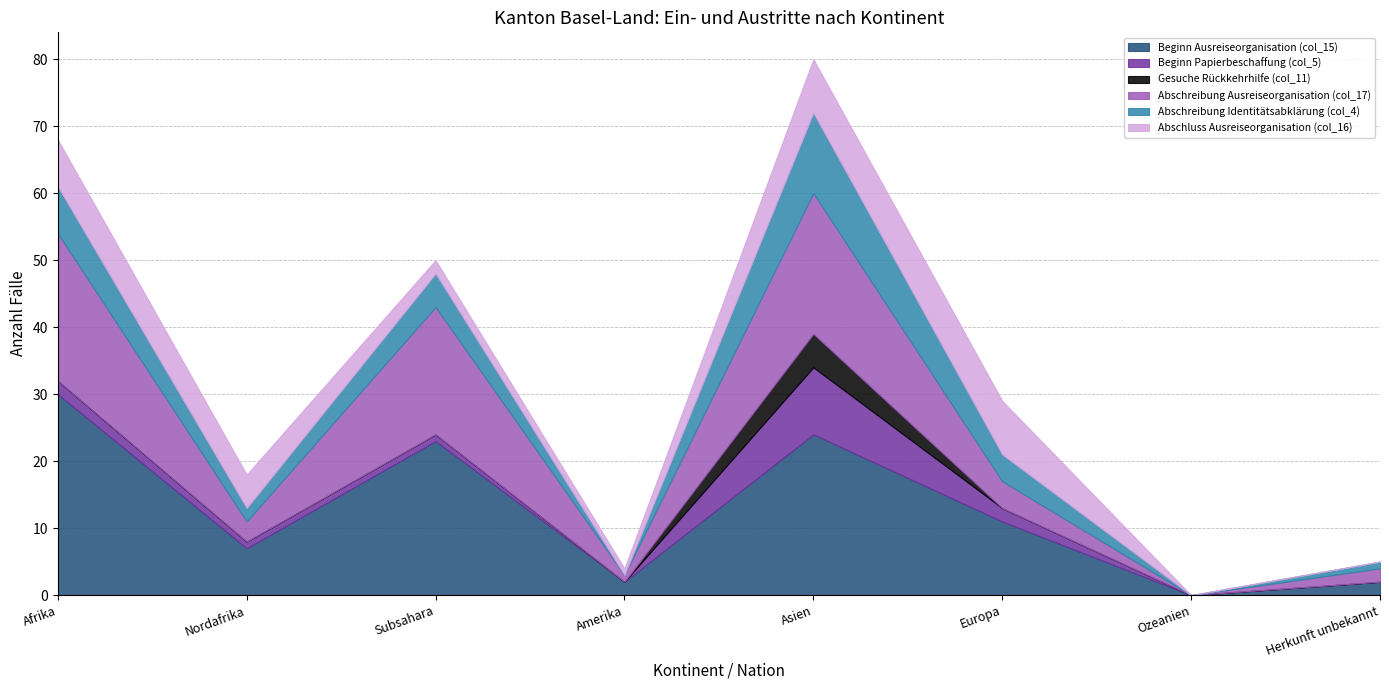

How many lines are shown in the chart?

6